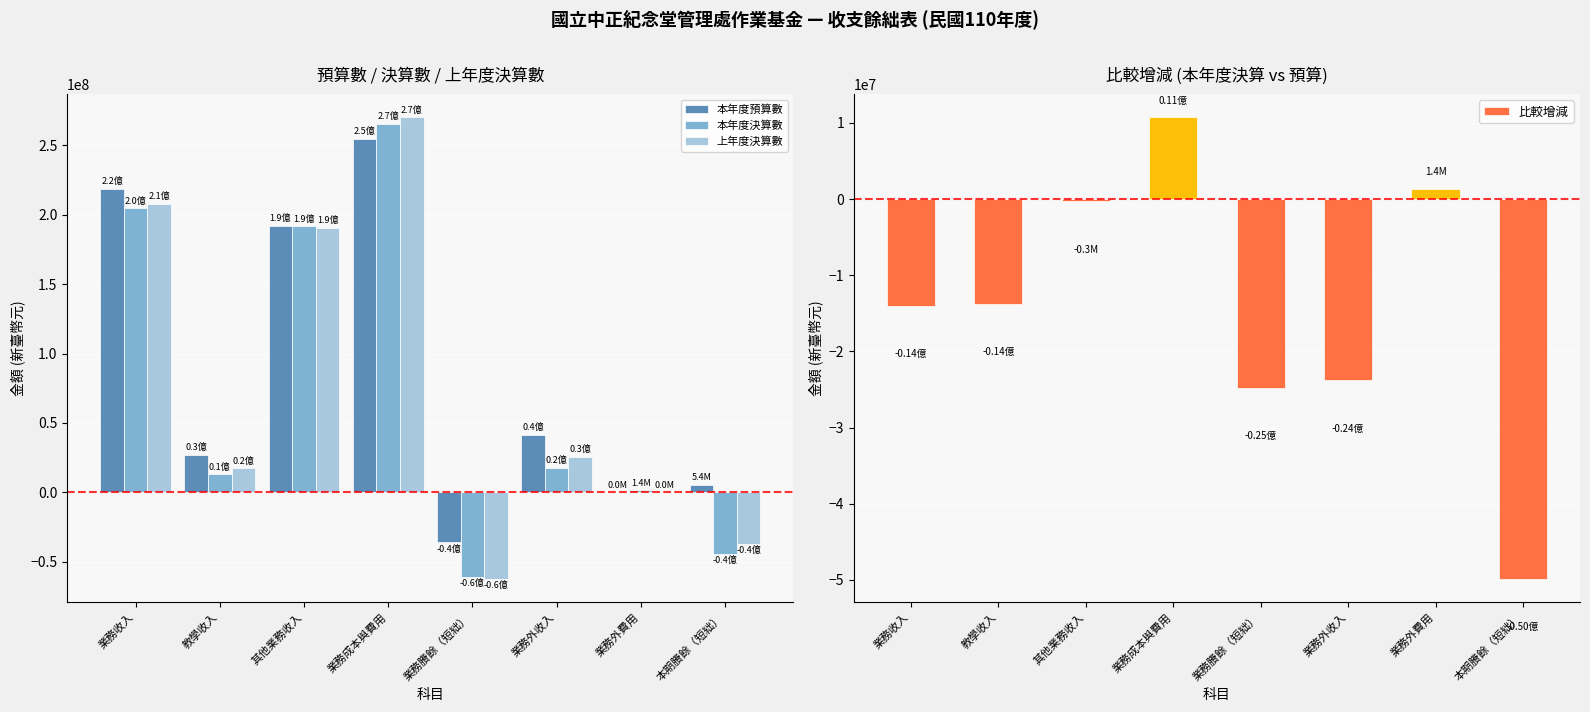

Which has a higher value, 其他業務收入 or 業務外收入?

其他業務收入